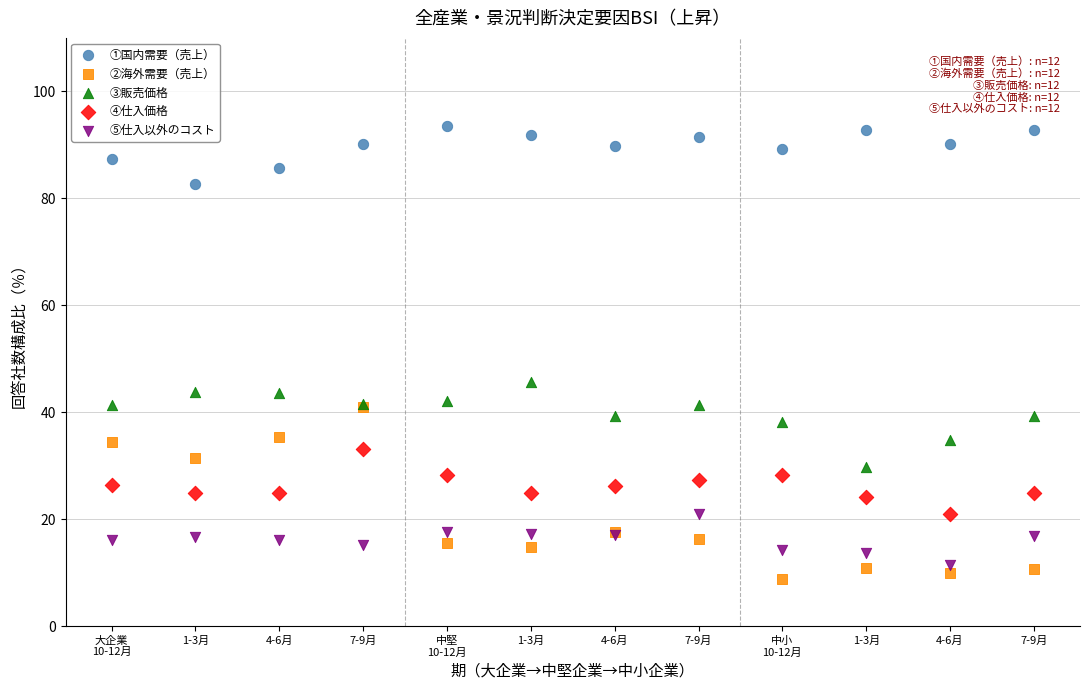

Which series has the widest spread of Y values?

②海外需要（売上）